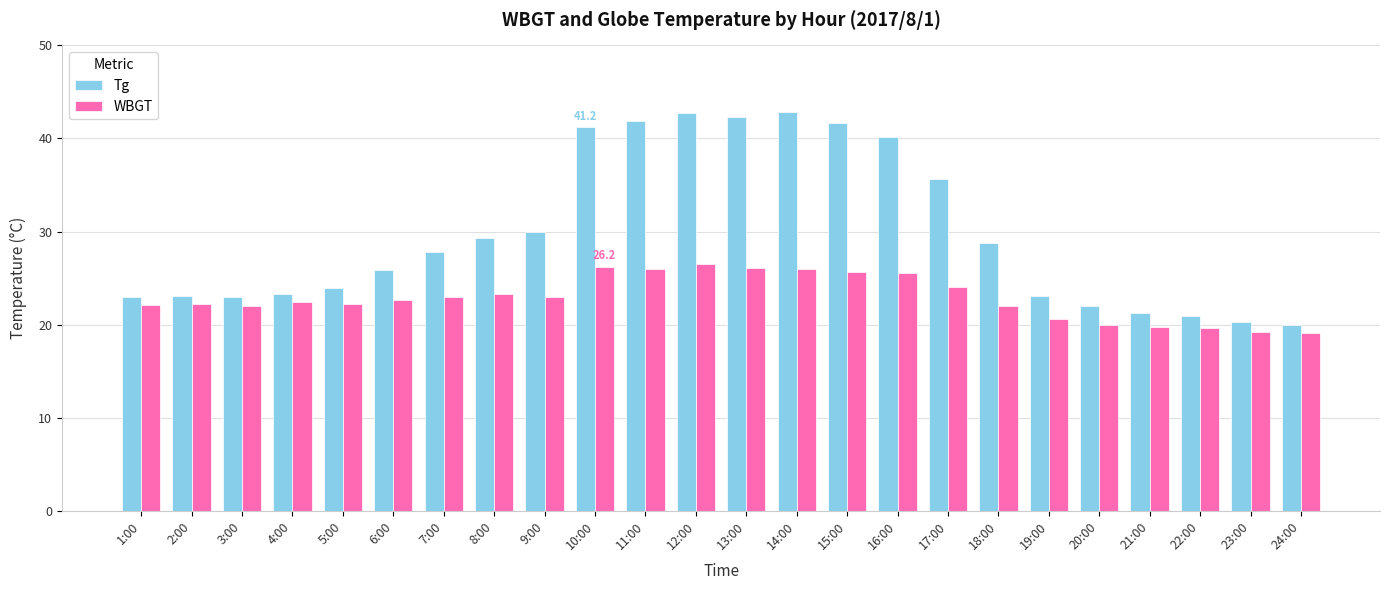

What is the difference between the Tg values at 5:00 and 11:00?

18.0